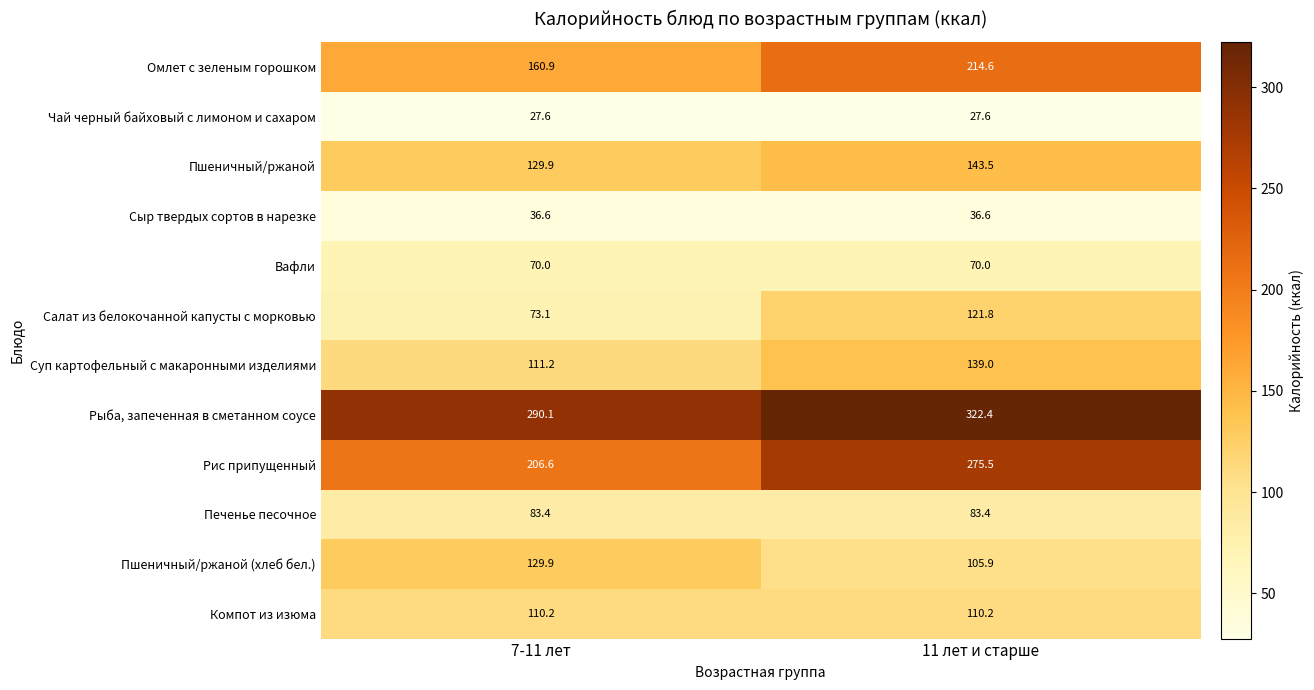

What is the difference between the Пшеничный/ржаной values at 7-11 лет and 11 лет и старше?

13.6